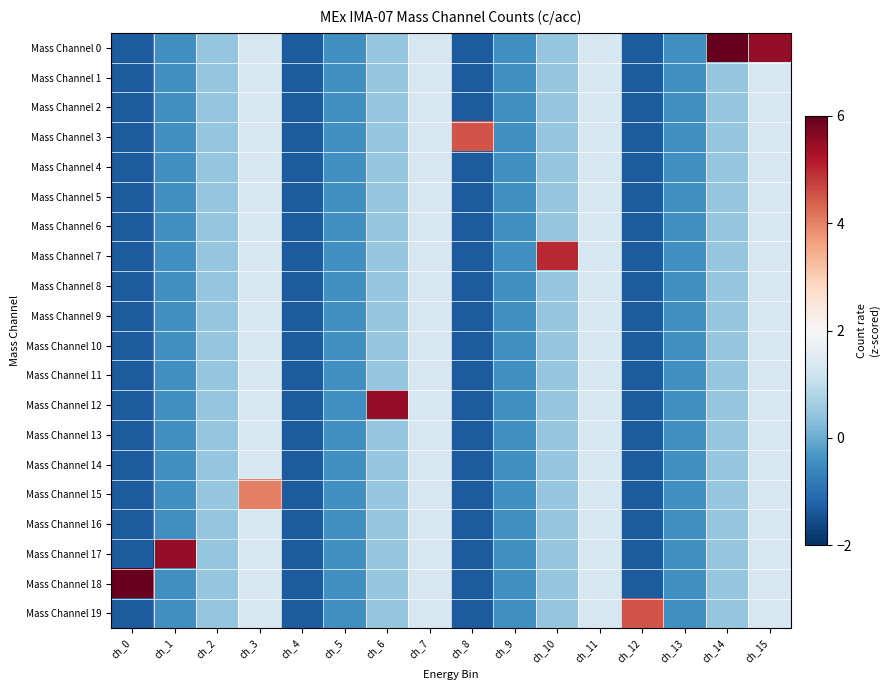

Reading left to right, transcribe all the data shown in this chart.

Mass Channel 0: ch_0=-1.3	ch_1=-0.4	ch_2=0.4	ch_3=1.3	ch_4=-1.3	ch_5=-0.4	ch_6=0.4	ch_7=1.3	ch_8=-1.3	ch_9=-0.4	ch_10=0.4	ch_11=1.3	ch_12=-1.3	ch_13=-0.4	ch_14=6.0	ch_15=5.5
Mass Channel 1: ch_0=-1.3	ch_1=-0.4	ch_2=0.4	ch_3=1.3	ch_4=-1.3	ch_5=-0.4	ch_6=0.4	ch_7=1.3	ch_8=-1.3	ch_9=-0.4	ch_10=0.4	ch_11=1.3	ch_12=-1.3	ch_13=-0.4	ch_14=0.4	ch_15=1.3
Mass Channel 2: ch_0=-1.3	ch_1=-0.4	ch_2=0.4	ch_3=1.3	ch_4=-1.3	ch_5=-0.4	ch_6=0.4	ch_7=1.3	ch_8=-1.3	ch_9=-0.4	ch_10=0.4	ch_11=1.3	ch_12=-1.3	ch_13=-0.4	ch_14=0.4	ch_15=1.3
Mass Channel 3: ch_0=-1.3	ch_1=-0.4	ch_2=0.4	ch_3=1.3	ch_4=-1.3	ch_5=-0.4	ch_6=0.4	ch_7=1.3	ch_8=4.5	ch_9=-0.4	ch_10=0.4	ch_11=1.3	ch_12=-1.3	ch_13=-0.4	ch_14=0.4	ch_15=1.3
Mass Channel 4: ch_0=-1.3	ch_1=-0.4	ch_2=0.4	ch_3=1.3	ch_4=-1.3	ch_5=-0.4	ch_6=0.4	ch_7=1.3	ch_8=-1.3	ch_9=-0.4	ch_10=0.4	ch_11=1.3	ch_12=-1.3	ch_13=-0.4	ch_14=0.4	ch_15=1.3
Mass Channel 5: ch_0=-1.3	ch_1=-0.4	ch_2=0.4	ch_3=1.3	ch_4=-1.3	ch_5=-0.4	ch_6=0.4	ch_7=1.3	ch_8=-1.3	ch_9=-0.4	ch_10=0.4	ch_11=1.3	ch_12=-1.3	ch_13=-0.4	ch_14=0.4	ch_15=1.3
Mass Channel 6: ch_0=-1.3	ch_1=-0.4	ch_2=0.4	ch_3=1.3	ch_4=-1.3	ch_5=-0.4	ch_6=0.4	ch_7=1.3	ch_8=-1.3	ch_9=-0.4	ch_10=0.4	ch_11=1.3	ch_12=-1.3	ch_13=-0.4	ch_14=0.4	ch_15=1.3
Mass Channel 7: ch_0=-1.3	ch_1=-0.4	ch_2=0.4	ch_3=1.3	ch_4=-1.3	ch_5=-0.4	ch_6=0.4	ch_7=1.3	ch_8=-1.3	ch_9=-0.4	ch_10=5.0	ch_11=1.3	ch_12=-1.3	ch_13=-0.4	ch_14=0.4	ch_15=1.3
Mass Channel 8: ch_0=-1.3	ch_1=-0.4	ch_2=0.4	ch_3=1.3	ch_4=-1.3	ch_5=-0.4	ch_6=0.4	ch_7=1.3	ch_8=-1.3	ch_9=-0.4	ch_10=0.4	ch_11=1.3	ch_12=-1.3	ch_13=-0.4	ch_14=0.4	ch_15=1.3
Mass Channel 9: ch_0=-1.3	ch_1=-0.4	ch_2=0.4	ch_3=1.3	ch_4=-1.3	ch_5=-0.4	ch_6=0.4	ch_7=1.3	ch_8=-1.3	ch_9=-0.4	ch_10=0.4	ch_11=1.3	ch_12=-1.3	ch_13=-0.4	ch_14=0.4	ch_15=1.3
Mass Channel 10: ch_0=-1.3	ch_1=-0.4	ch_2=0.4	ch_3=1.3	ch_4=-1.3	ch_5=-0.4	ch_6=0.4	ch_7=1.3	ch_8=-1.3	ch_9=-0.4	ch_10=0.4	ch_11=1.3	ch_12=-1.3	ch_13=-0.4	ch_14=0.4	ch_15=1.3
Mass Channel 11: ch_0=-1.3	ch_1=-0.4	ch_2=0.4	ch_3=1.3	ch_4=-1.3	ch_5=-0.4	ch_6=0.4	ch_7=1.3	ch_8=-1.3	ch_9=-0.4	ch_10=0.4	ch_11=1.3	ch_12=-1.3	ch_13=-0.4	ch_14=0.4	ch_15=1.3
Mass Channel 12: ch_0=-1.3	ch_1=-0.4	ch_2=0.4	ch_3=1.3	ch_4=-1.3	ch_5=-0.4	ch_6=5.5	ch_7=1.3	ch_8=-1.3	ch_9=-0.4	ch_10=0.4	ch_11=1.3	ch_12=-1.3	ch_13=-0.4	ch_14=0.4	ch_15=1.3
Mass Channel 13: ch_0=-1.3	ch_1=-0.4	ch_2=0.4	ch_3=1.3	ch_4=-1.3	ch_5=-0.4	ch_6=0.4	ch_7=1.3	ch_8=-1.3	ch_9=-0.4	ch_10=0.4	ch_11=1.3	ch_12=-1.3	ch_13=-0.4	ch_14=0.4	ch_15=1.3
Mass Channel 14: ch_0=-1.3	ch_1=-0.4	ch_2=0.4	ch_3=1.3	ch_4=-1.3	ch_5=-0.4	ch_6=0.4	ch_7=1.3	ch_8=-1.3	ch_9=-0.4	ch_10=0.4	ch_11=1.3	ch_12=-1.3	ch_13=-0.4	ch_14=0.4	ch_15=1.3
Mass Channel 15: ch_0=-1.3	ch_1=-0.4	ch_2=0.4	ch_3=4.0	ch_4=-1.3	ch_5=-0.4	ch_6=0.4	ch_7=1.3	ch_8=-1.3	ch_9=-0.4	ch_10=0.4	ch_11=1.3	ch_12=-1.3	ch_13=-0.4	ch_14=0.4	ch_15=1.3
Mass Channel 16: ch_0=-1.3	ch_1=-0.4	ch_2=0.4	ch_3=1.3	ch_4=-1.3	ch_5=-0.4	ch_6=0.4	ch_7=1.3	ch_8=-1.3	ch_9=-0.4	ch_10=0.4	ch_11=1.3	ch_12=-1.3	ch_13=-0.4	ch_14=0.4	ch_15=1.3
Mass Channel 17: ch_0=-1.3	ch_1=5.5	ch_2=0.4	ch_3=1.3	ch_4=-1.3	ch_5=-0.4	ch_6=0.4	ch_7=1.3	ch_8=-1.3	ch_9=-0.4	ch_10=0.4	ch_11=1.3	ch_12=-1.3	ch_13=-0.4	ch_14=0.4	ch_15=1.3
Mass Channel 18: ch_0=6.0	ch_1=-0.4	ch_2=0.4	ch_3=1.3	ch_4=-1.3	ch_5=-0.4	ch_6=0.4	ch_7=1.3	ch_8=-1.3	ch_9=-0.4	ch_10=0.4	ch_11=1.3	ch_12=-1.3	ch_13=-0.4	ch_14=0.4	ch_15=1.3
Mass Channel 19: ch_0=-1.3	ch_1=-0.4	ch_2=0.4	ch_3=1.3	ch_4=-1.3	ch_5=-0.4	ch_6=0.4	ch_7=1.3	ch_8=-1.3	ch_9=-0.4	ch_10=0.4	ch_11=1.3	ch_12=4.5	ch_13=-0.4	ch_14=0.4	ch_15=1.3